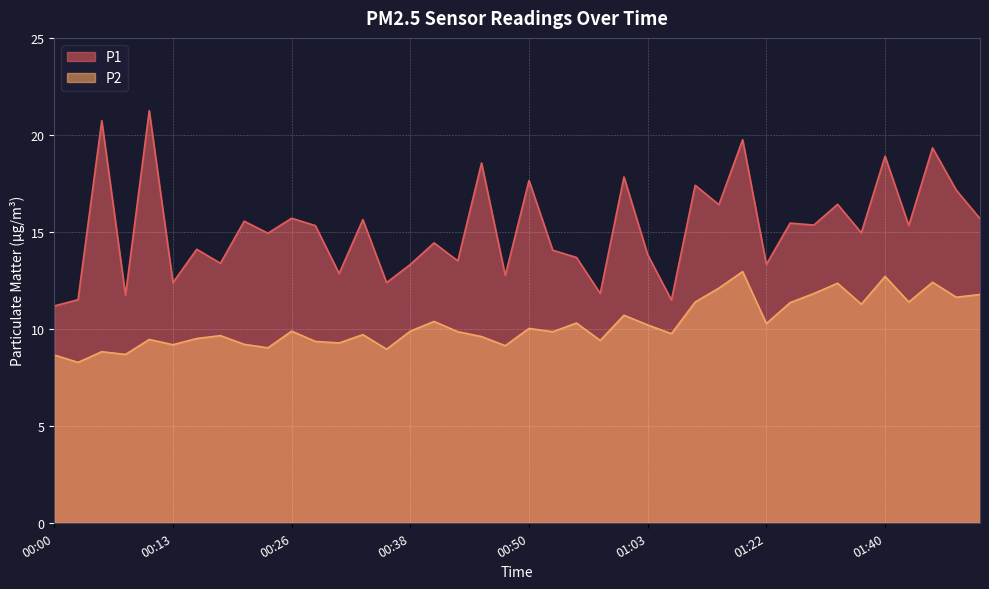

What is the value of the P2 point at the 8th from the left?

9.7